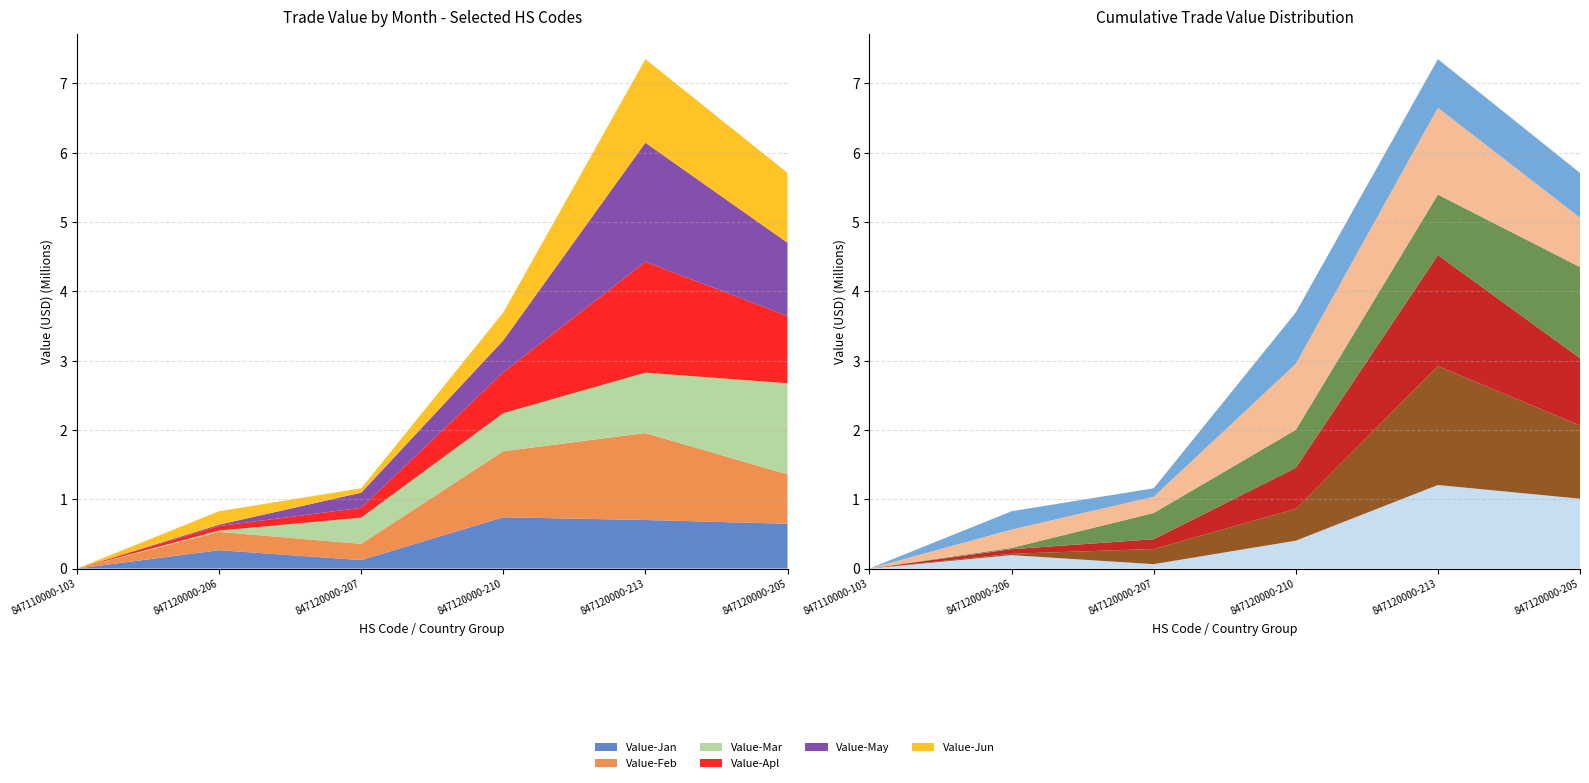

Reading left to right, transcribe all the data shown in this chart.

Value-Jan: 847110000-103=0	847120000-206=264615	847120000-207=122245	847120000-210=739678	847120000-213=700529	847120000-205=645944
Value-Feb: 847110000-103=0	847120000-206=264376	847120000-207=234322	847120000-210=953116	847120000-213=1253331	847120000-205=712236
Value-Mar: 847110000-103=590	847120000-206=18706	847120000-207=378110	847120000-210=548390	847120000-213=872613	847120000-205=1314437
Value-Apl: 847110000-103=0	847120000-206=65657	847120000-207=141281	847120000-210=590853	847120000-213=1599934	847120000-205=970031
Value-May: 847110000-103=0	847120000-206=19962	847120000-207=218502	847120000-210=459659	847120000-213=1716419	847120000-205=1056942
Value-Jun: 847110000-103=0	847120000-206=193643	847120000-207=63645	847120000-210=402226	847120000-213=1205504	847120000-205=1007609